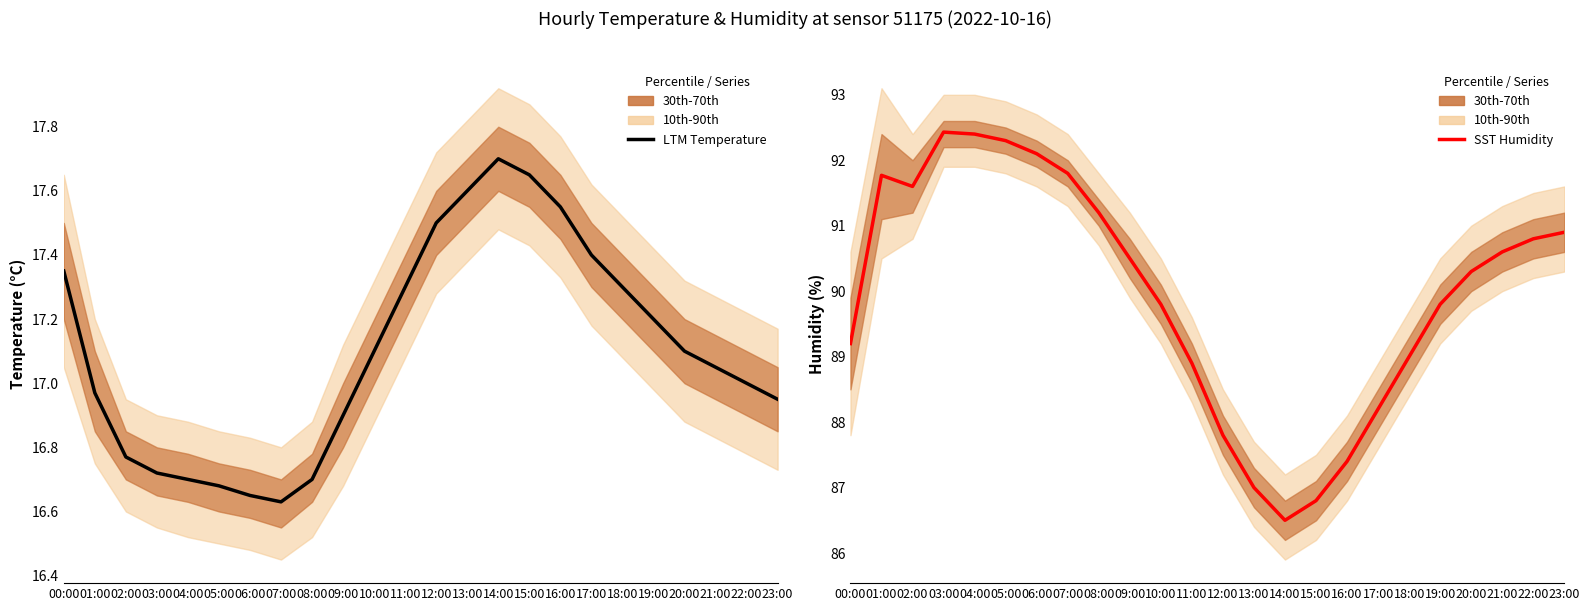

What is the total value across all series at 14:00?

104.2